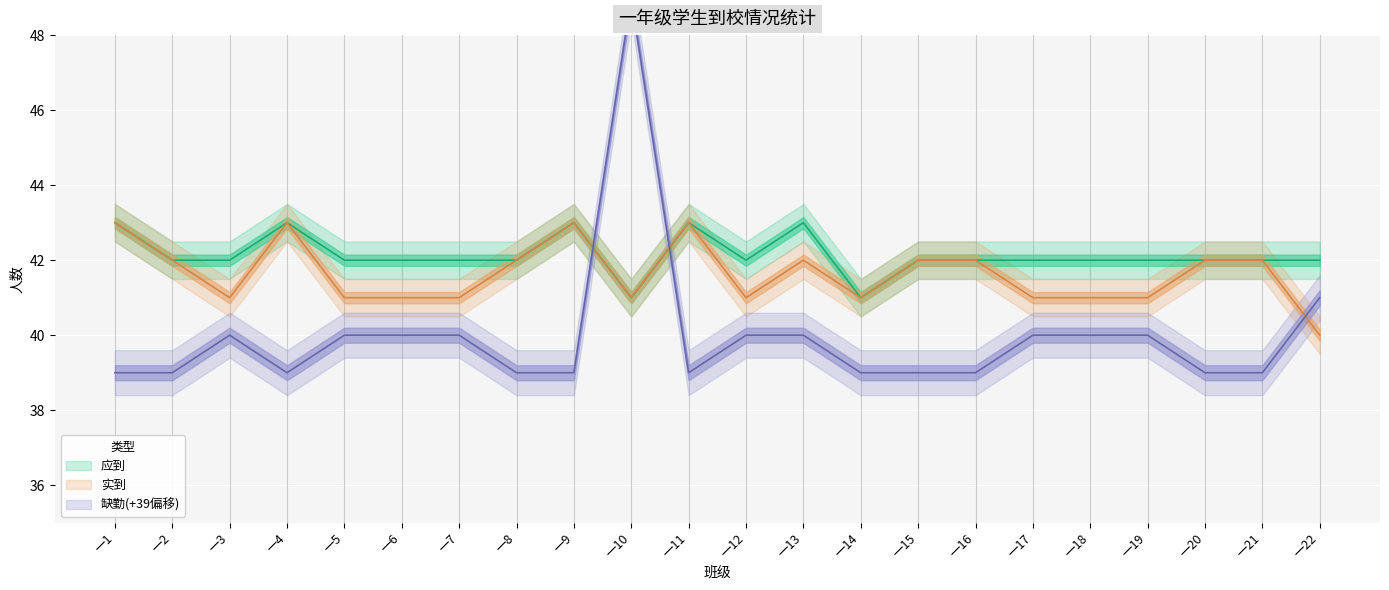

What is the value of the 实到 point at the 19th from the left?

41